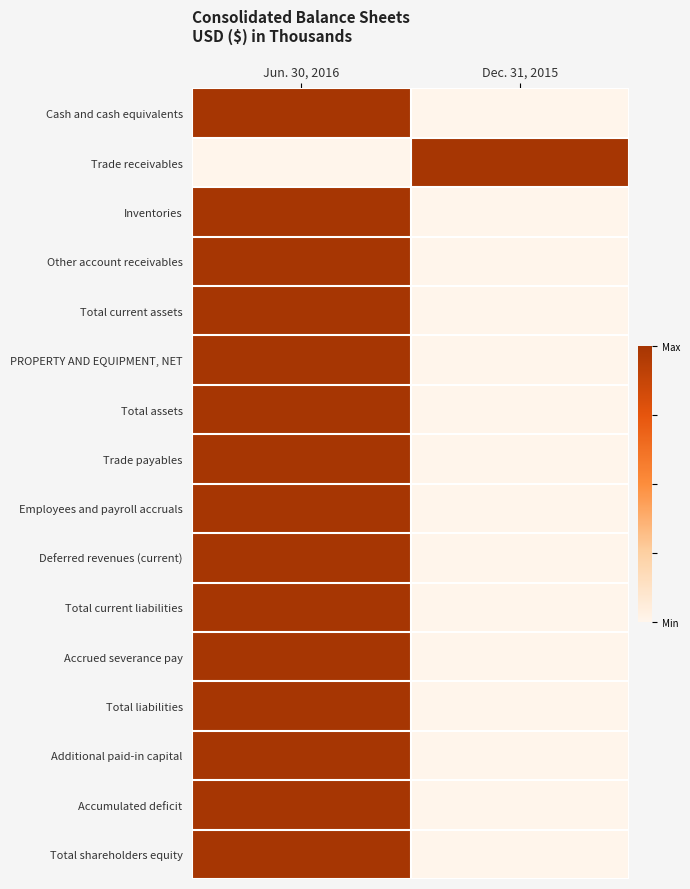

At which category is the sum across all series the highest?

Jun. 30, 2016